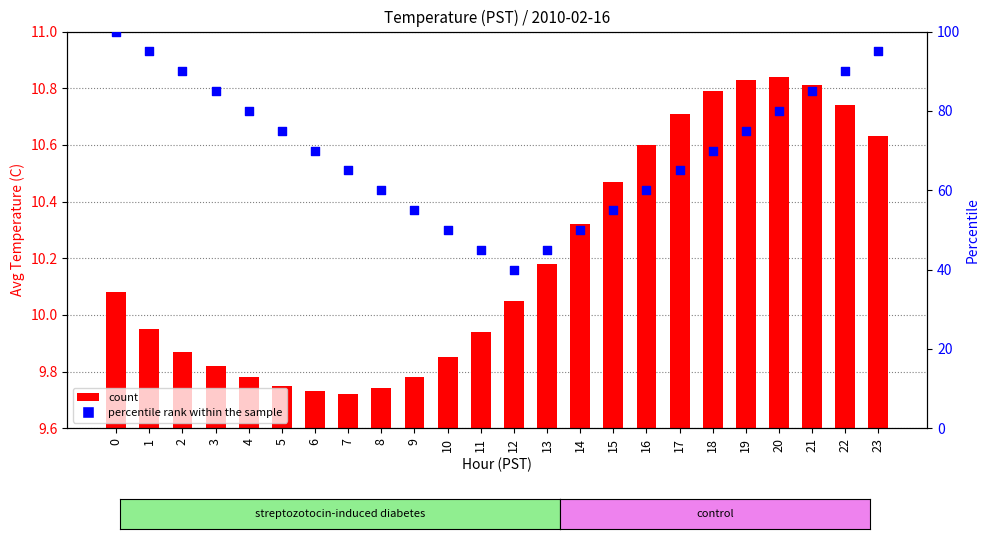

Which series has the widest spread of Y values?

percentile rank within the sample